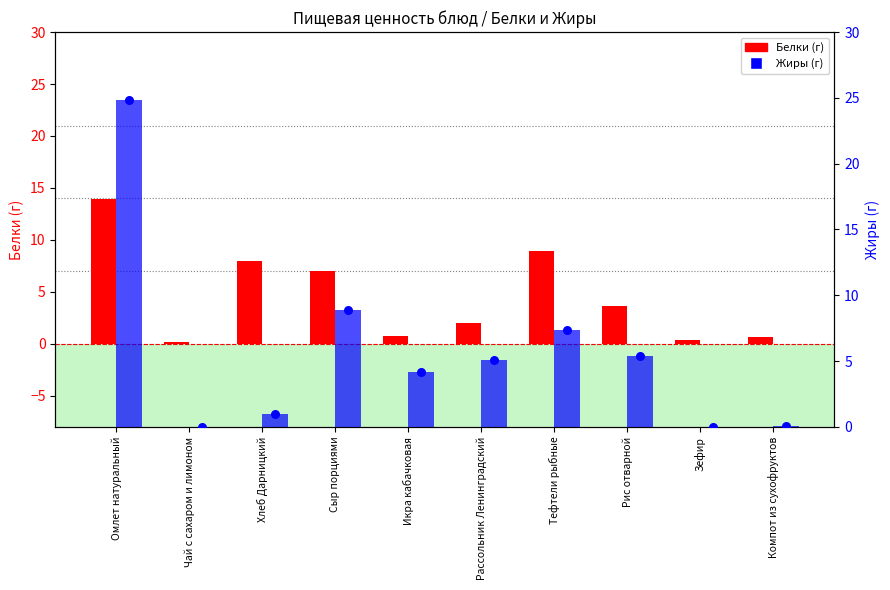

What are all the series names shown in the legend?

Белки, Жиры